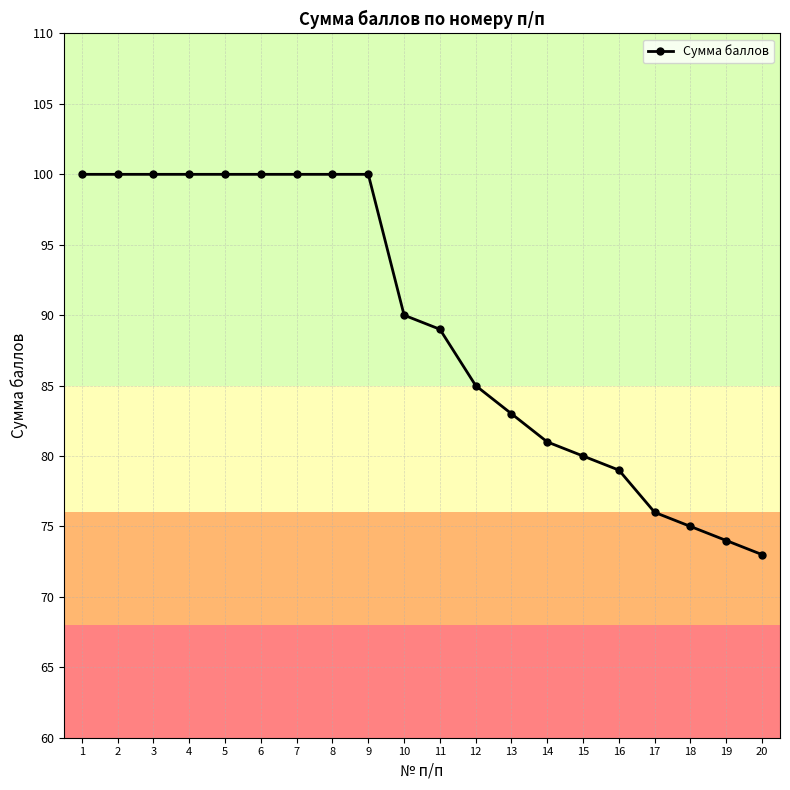

Reading right to left, transcribe all the data shown in this chart.

73	74	75	76	79	80	81	83	85	89	90	100	100	100	100	100	100	100	100	100